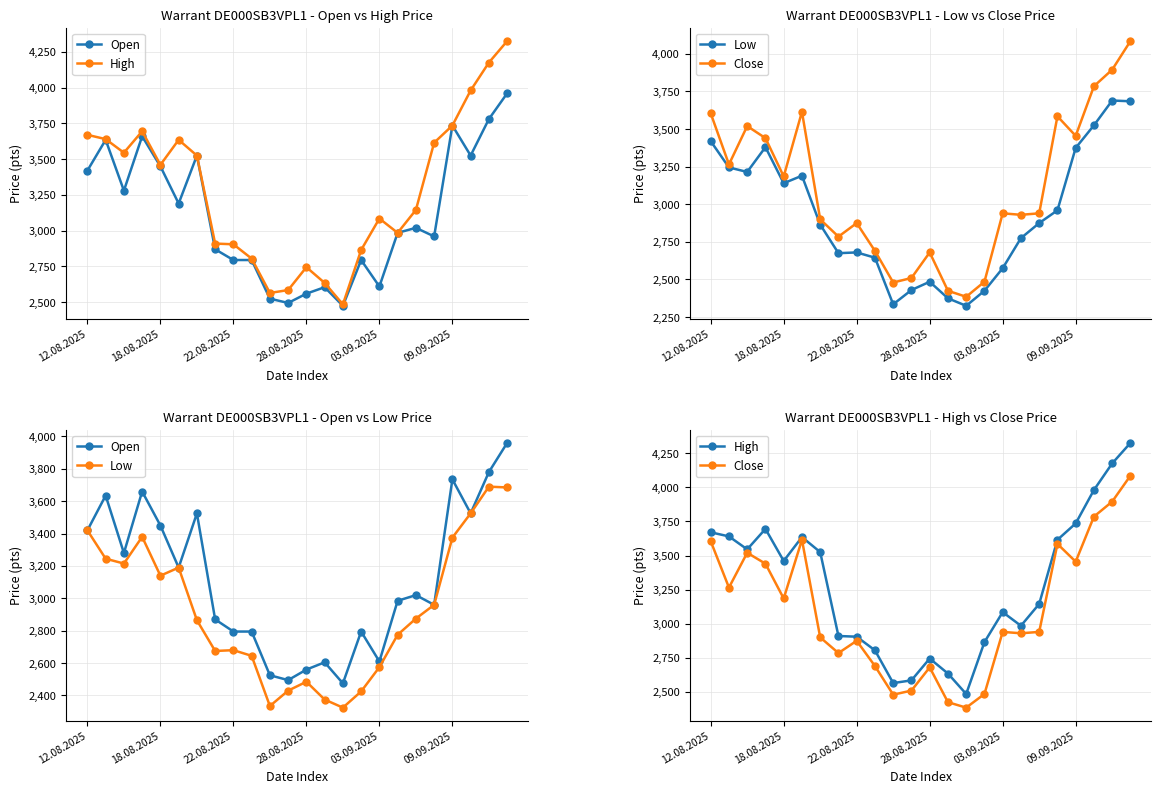

The Low series shows 2335 at 10. True or false?

True